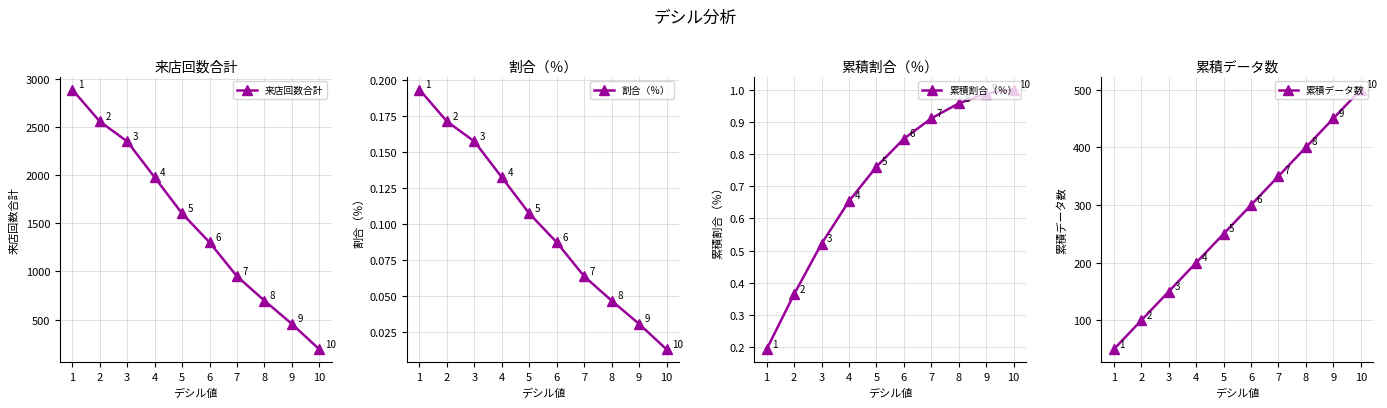

How many lines are shown in the chart?

4